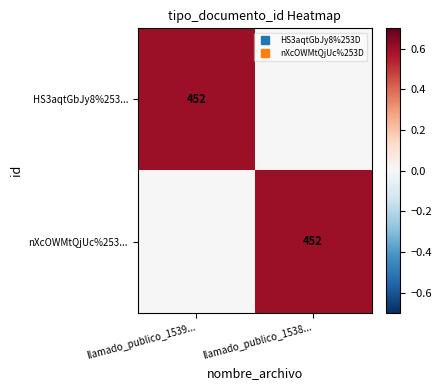

The nXcOWMtQjUc%253... series shows 0.9 at llamado_publico_1538.... True or false?

False